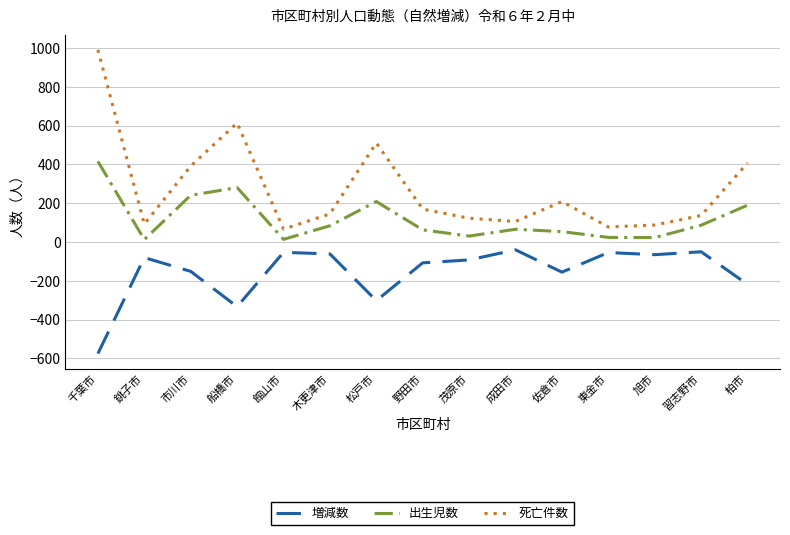

Is the value of 増減数 at 佐倉市 greater than the value of 出生児数 at 柏市?

No